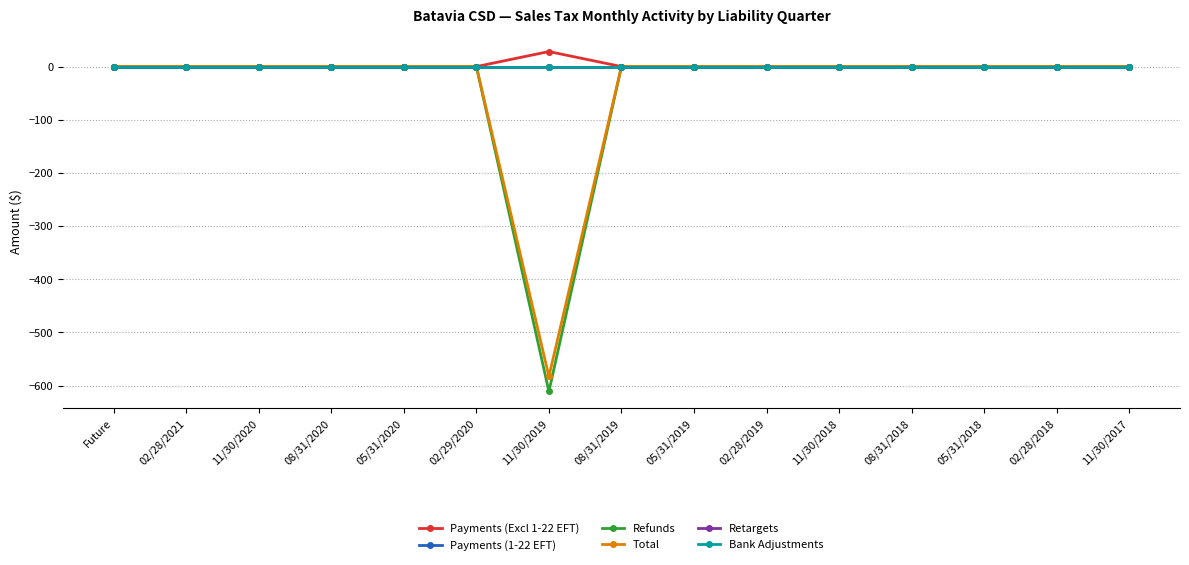

True or false: Retargets and Bank Adjustments cross at least once.

False